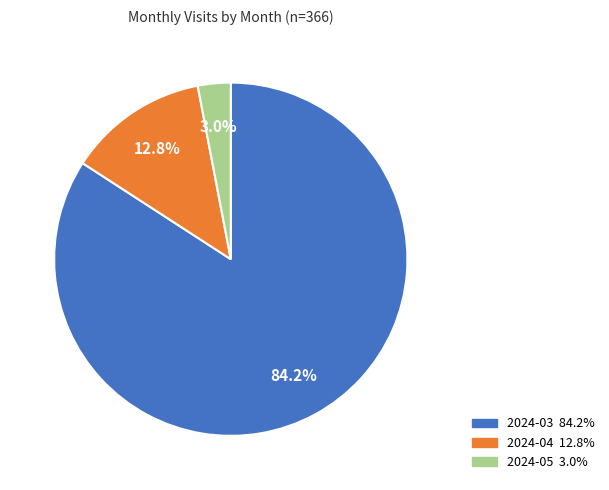

Which slice is the smallest?

2024-05